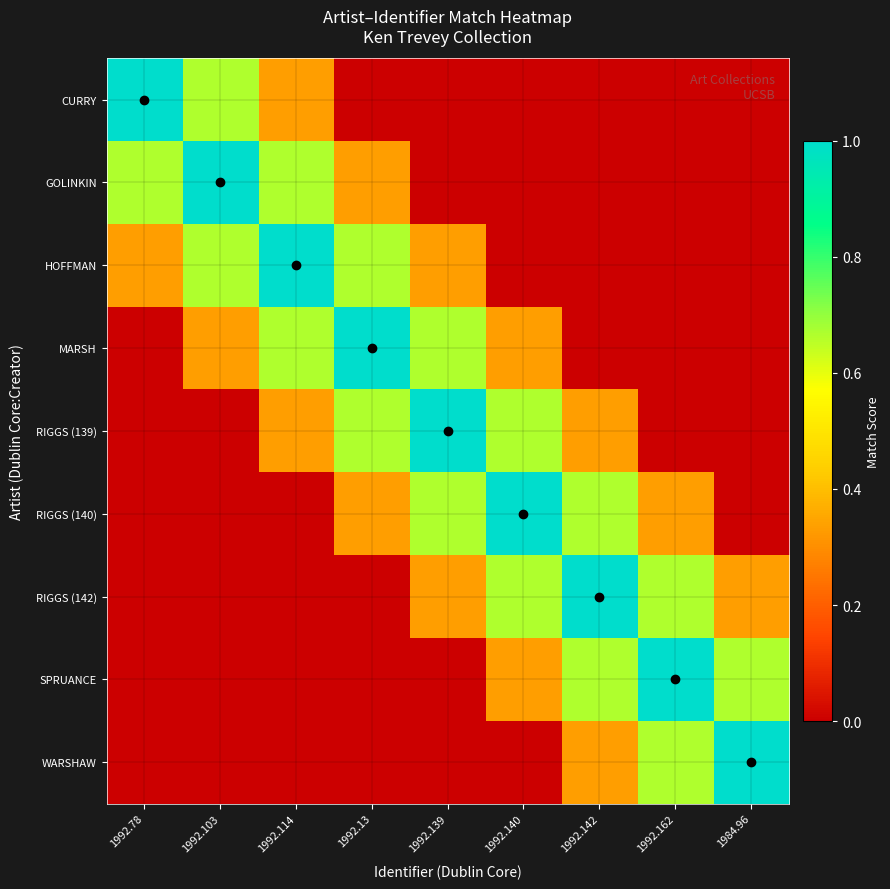

Count the number of data series in this chart.

9